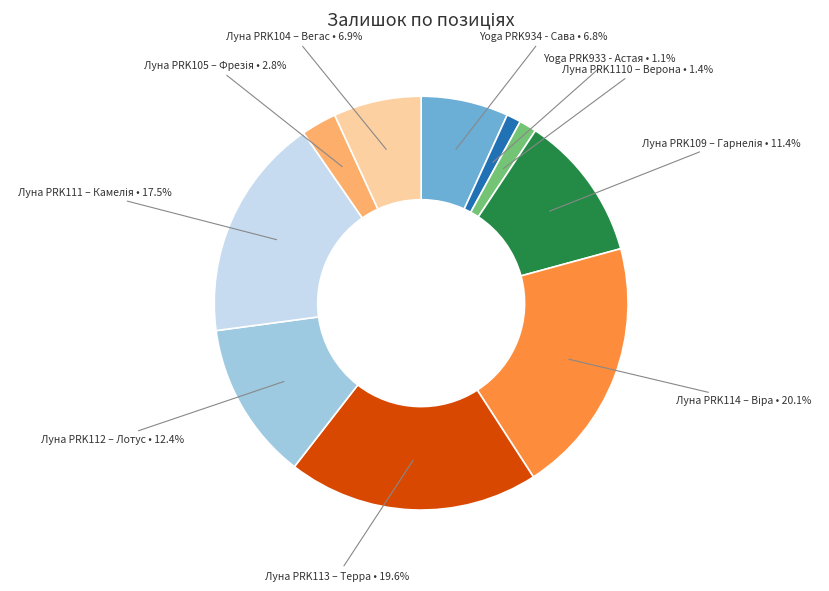

True or false: Yoga PRK934 - Сава accounts for 1% of the total.

False